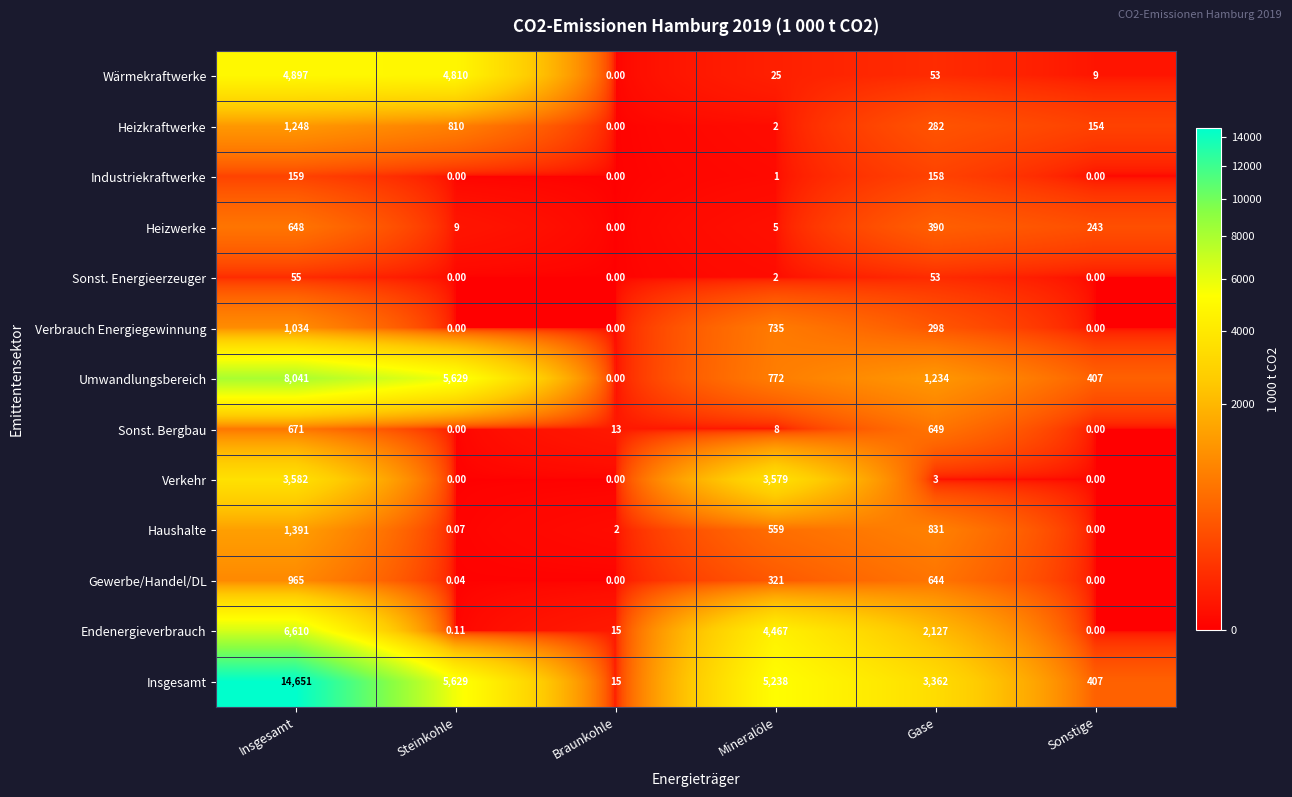

List the series in order of their peak value, highest first.

Insgesamt, Umwandlungsbereich, Endenergieverbrauch, Wärmekraftwerke, Verkehr, Haushalte, Heizkraftwerke, Verbrauch Energiegewinnung, Gewerbe/Handel/DL, Sonst. Bergbau, Heizwerke, Industriekraftwerke, Sonst. Energieerzeuger